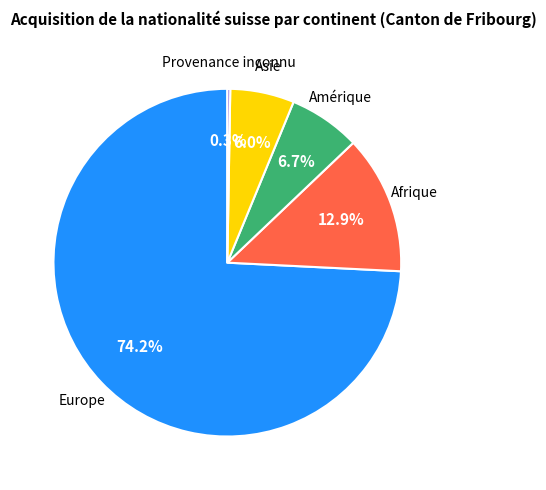

Is there a majority slice in this chart?

Yes